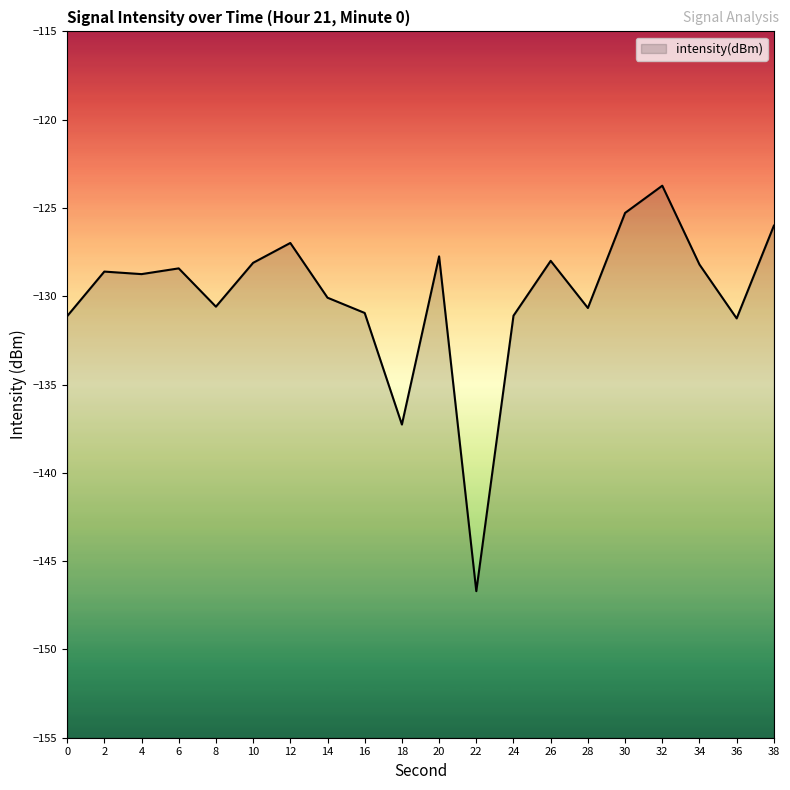

How many data points are less than -128?

14